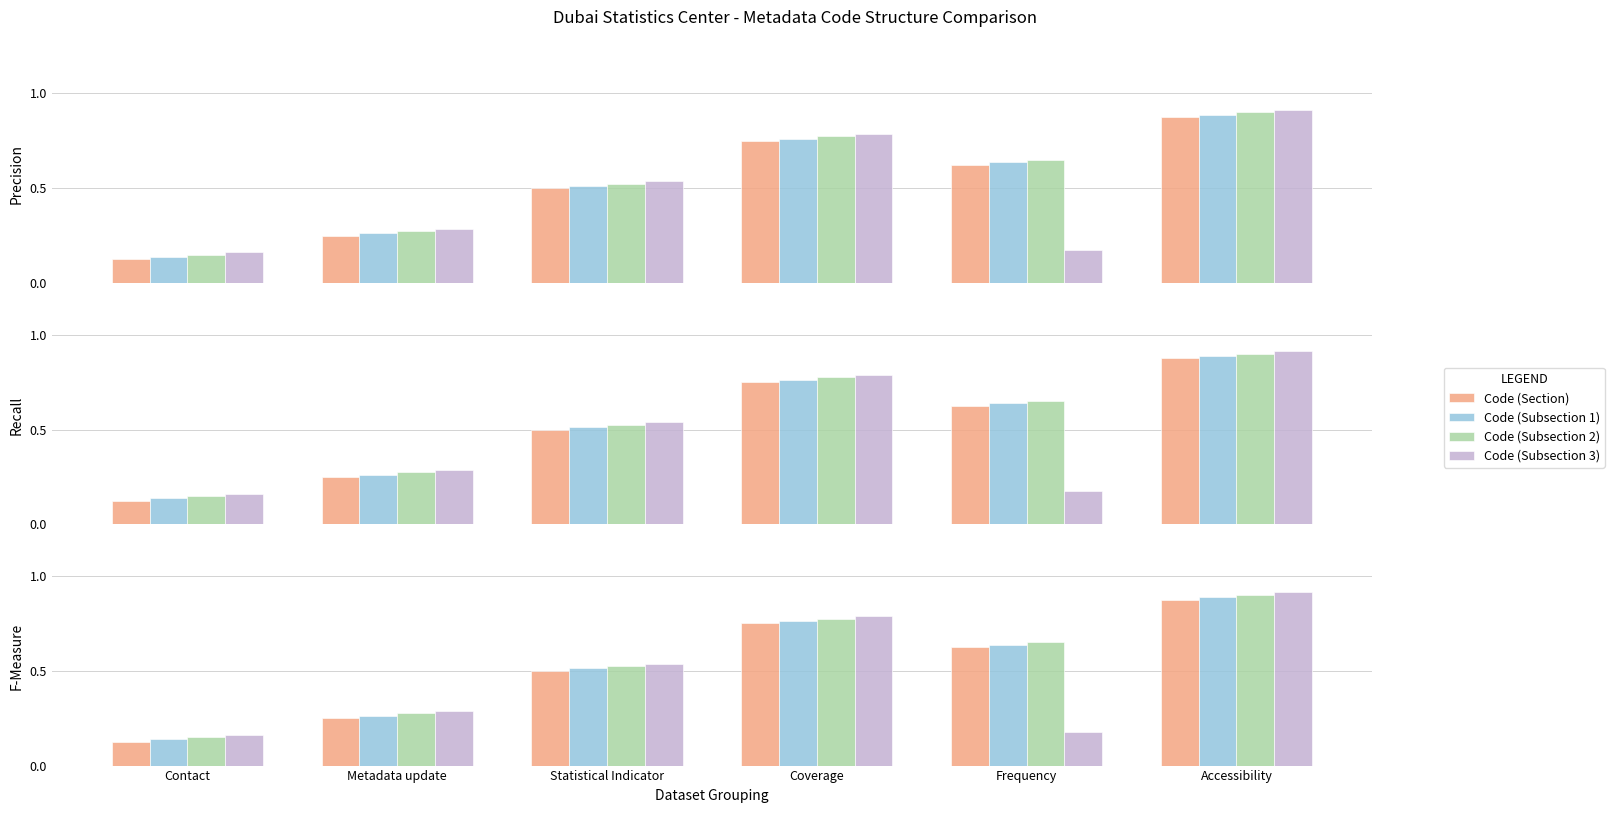

At Metadata update, list the series in order from smallest to largest.

Code (Section), Code (Subsection 1), Code (Subsection 2), Code (Subsection 3)